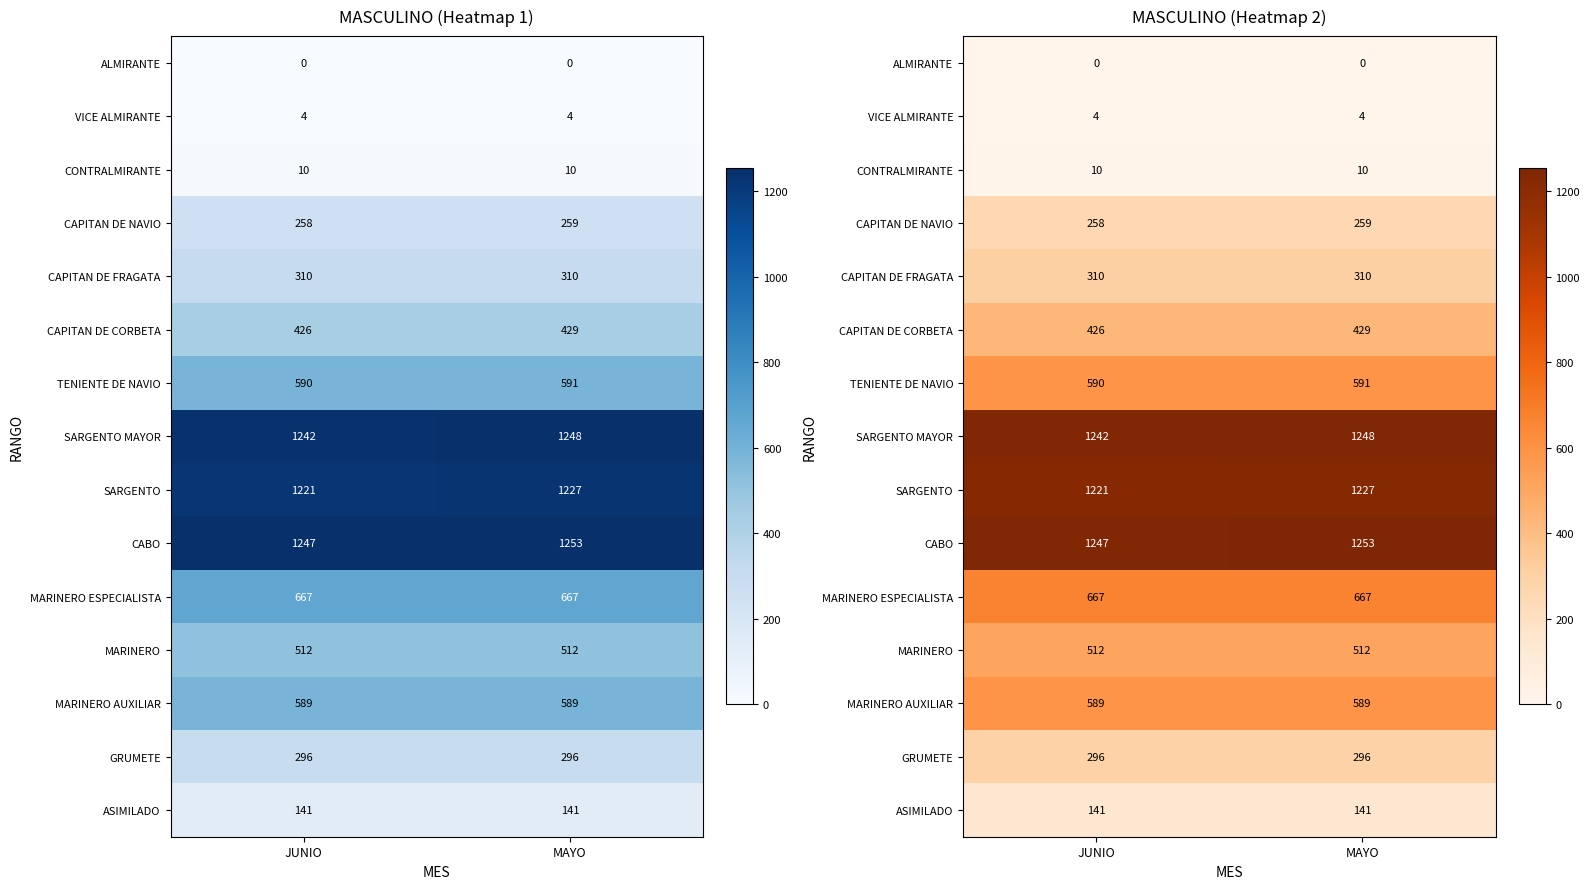

How many data points does each series have?

2